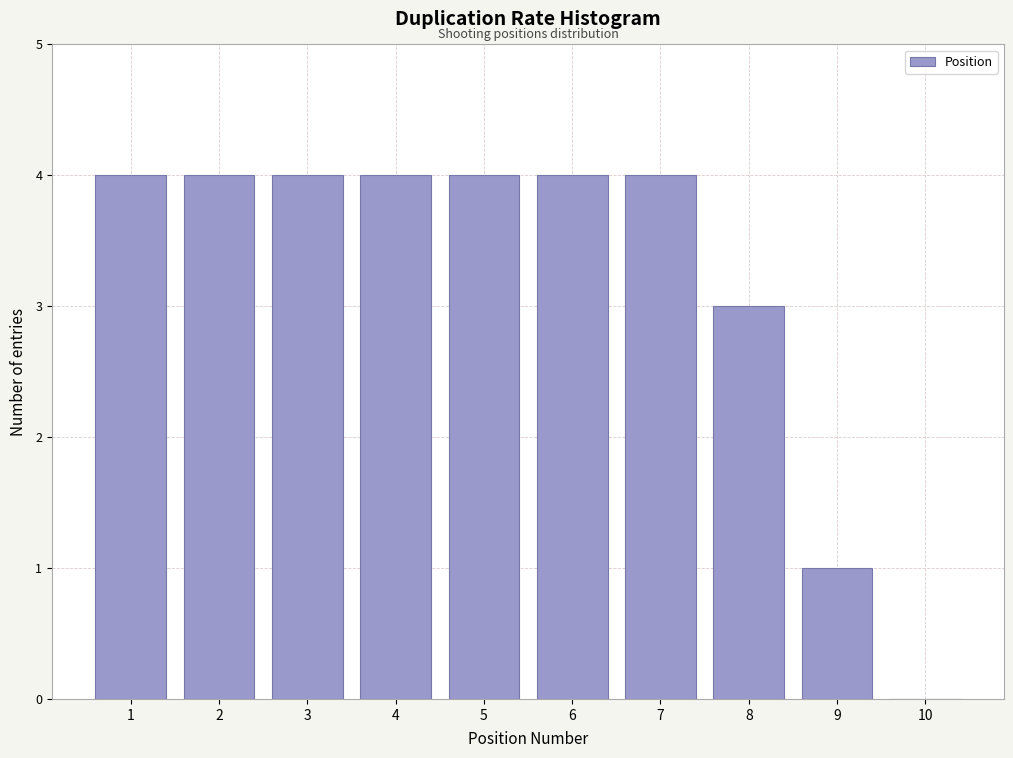

Reading left to right, what are all the values shown in this chart?

1=4	2=4	3=4	4=4	5=4	6=4	7=4	8=3	9=1	10=0